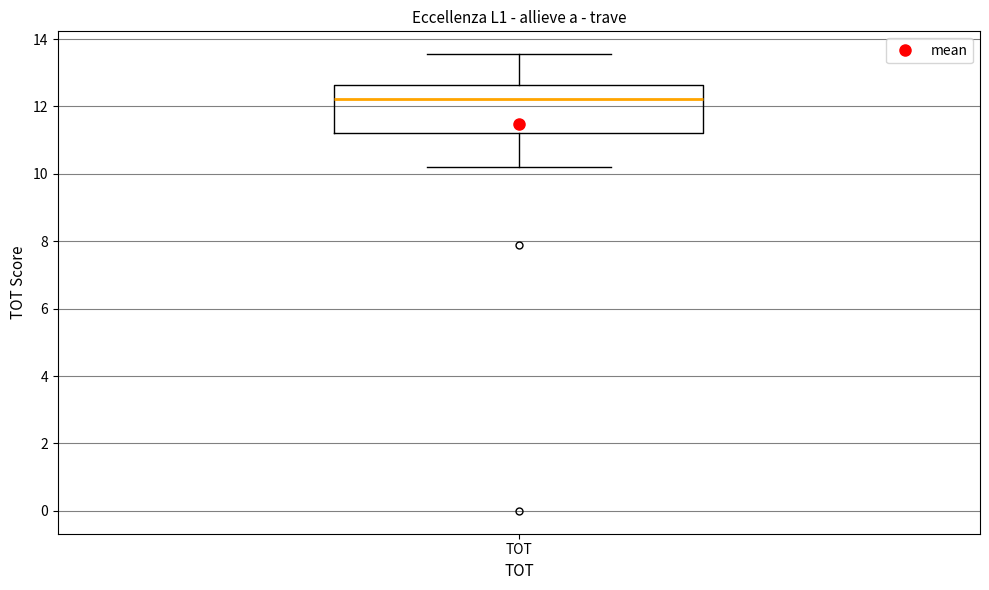

Read this box plot against the y-axis: the position of the median line, the range covered by the box, and the ends of both whiskers. The values are not printed on the chart, so give them approximately, as read against the axis.

median 12.2, box 11.2 to 12.6, whiskers 10.2 to 13.6